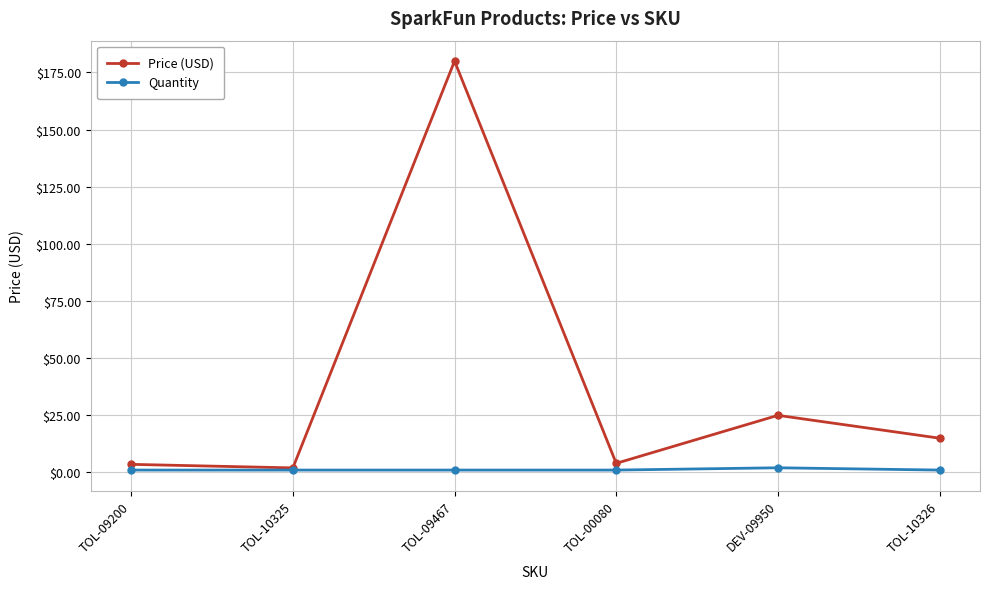

Rank the series by their average value, from highest to lowest.

Price (USD), Quantity